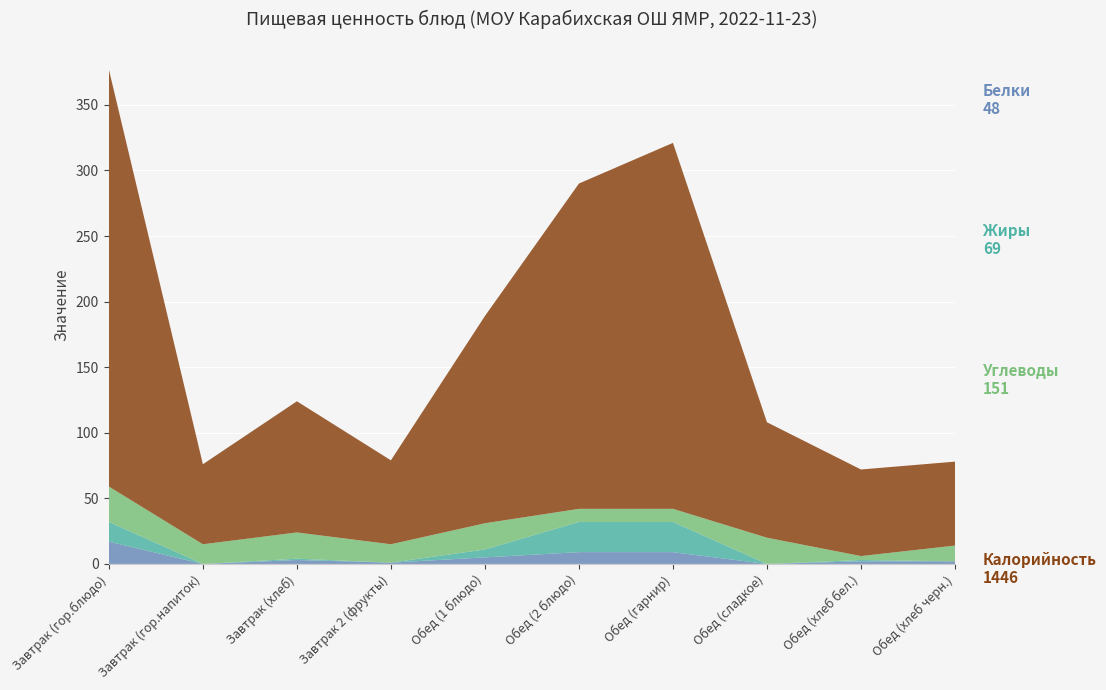

Reading left to right, list all the values displayed in this chart.

Белки: 17	0	3	1	5	9	9	0	2	2
Жиры: 15	0	1	0	6	23	23	0	1	0
Углеводы: 27	15	20	14	20	10	10	20	3	12
Калорийность: 318	61	100	64	158	248	279	88	66	64